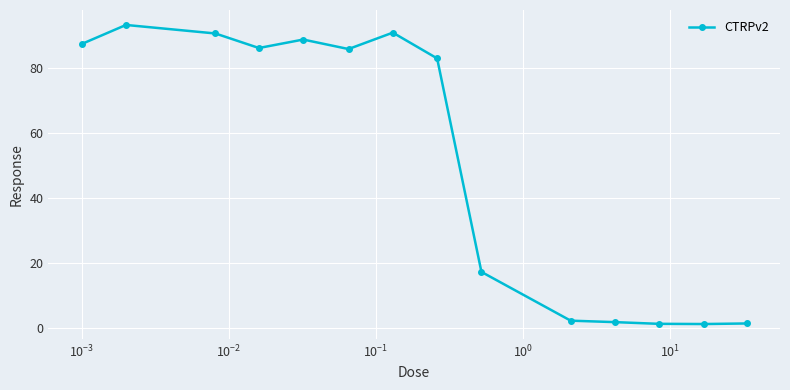

How many lines are shown in the chart?

1